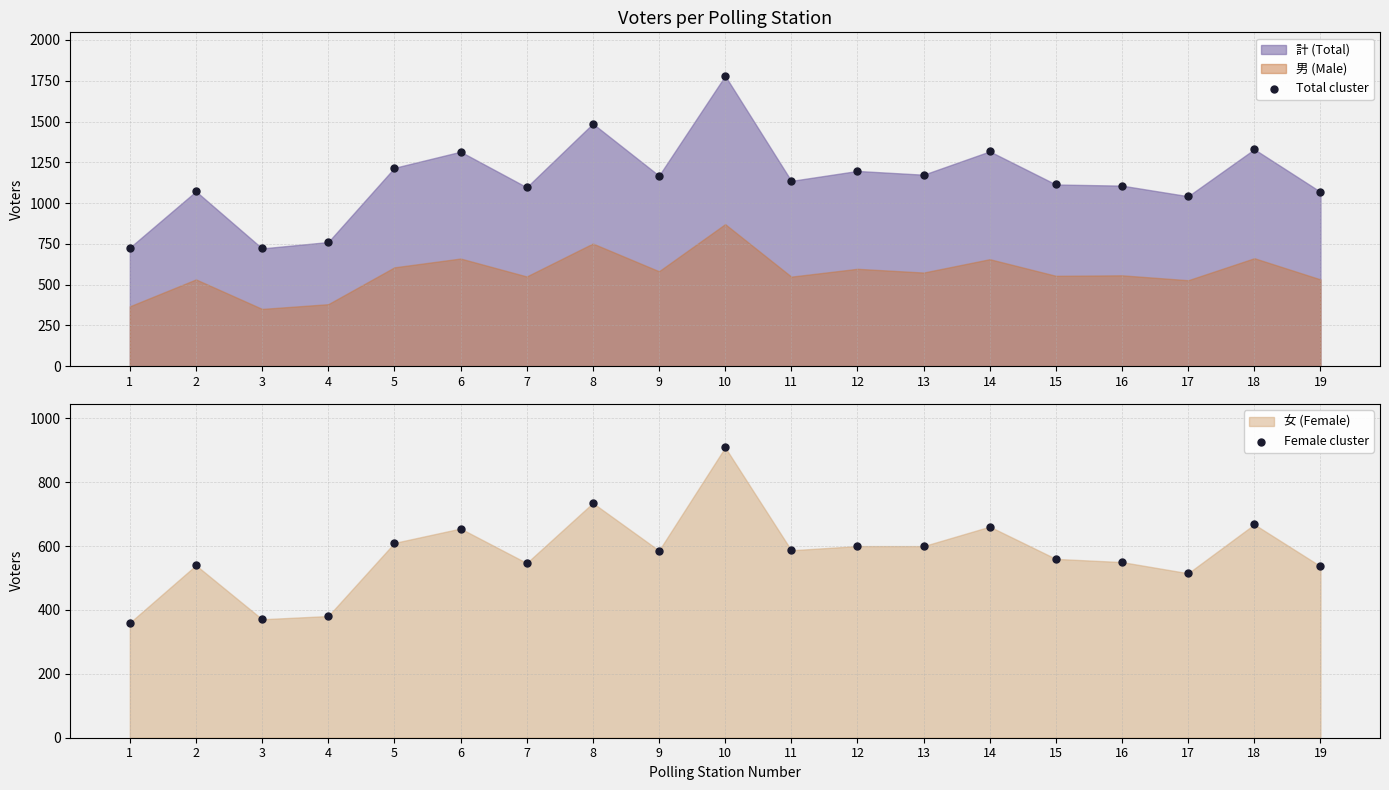

Is the value of Total cluster at 8 greater than the value of Female cluster at 13?

Yes